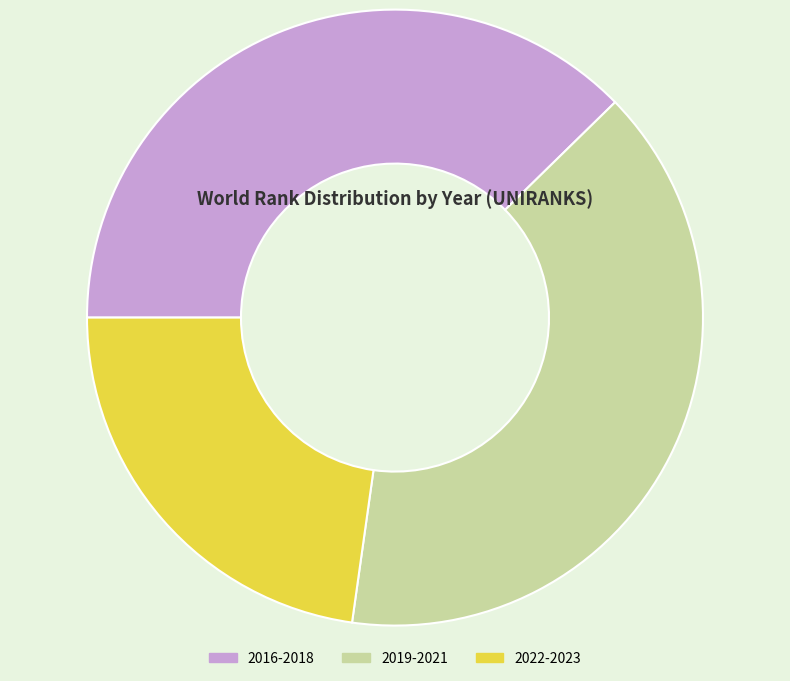

Is there a majority slice in this chart?

No